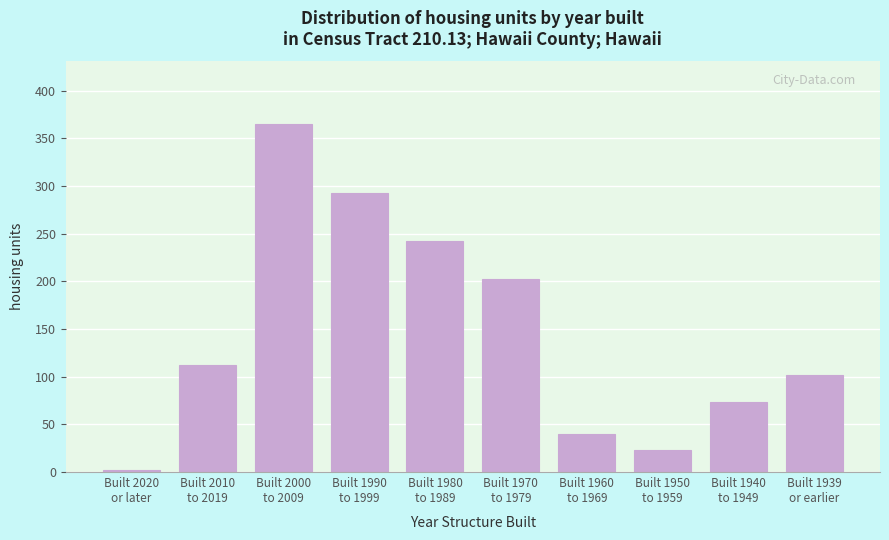

Reading left to right, transcribe all the data shown in this chart.

2	112	365	293	242	202	40	23	73	102